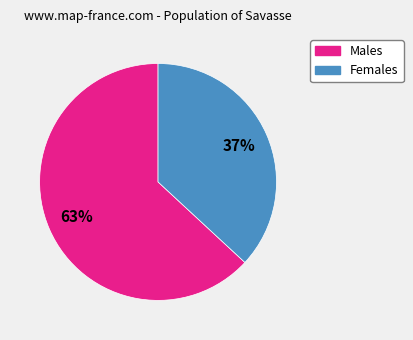

Is there any slice that represents more than half of the pie?

Yes